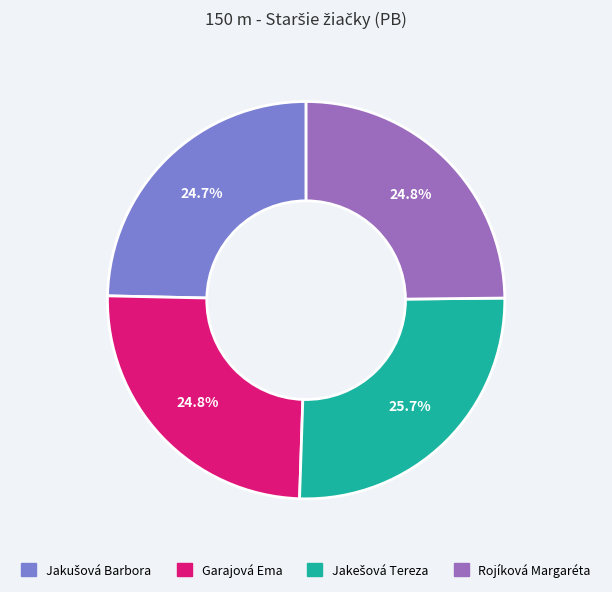

What percentage is NOT represented by Rojíková Margaréta?

75.2%